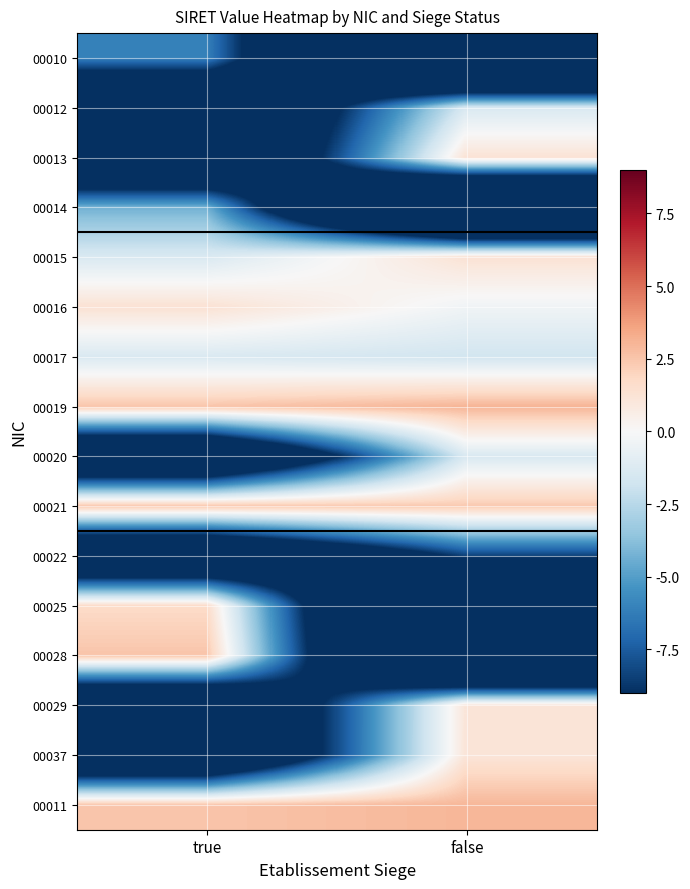

Count the number of data series in this chart.

16